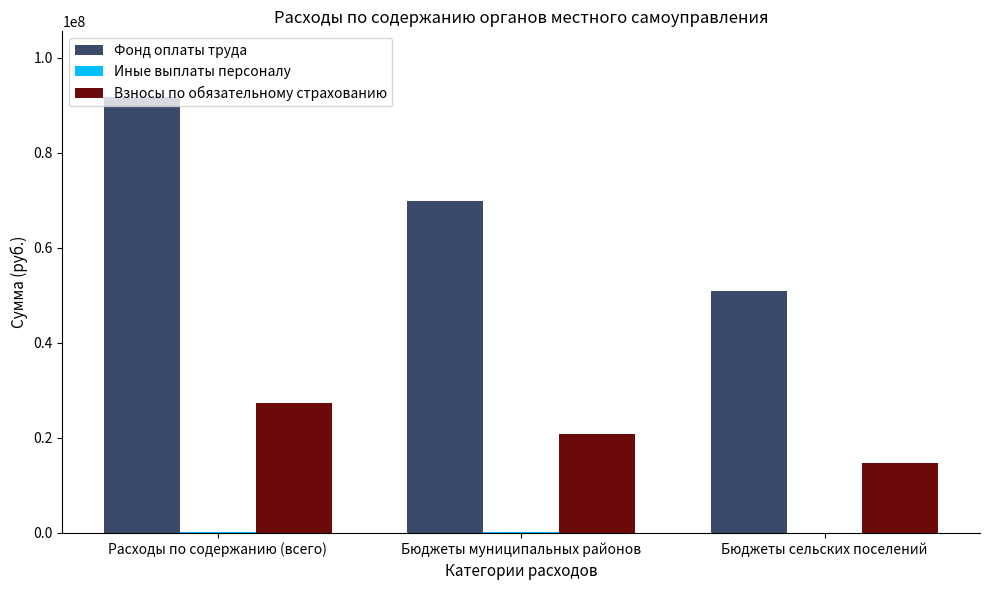

Which series has the widest spread of values?

Фонд оплаты труда